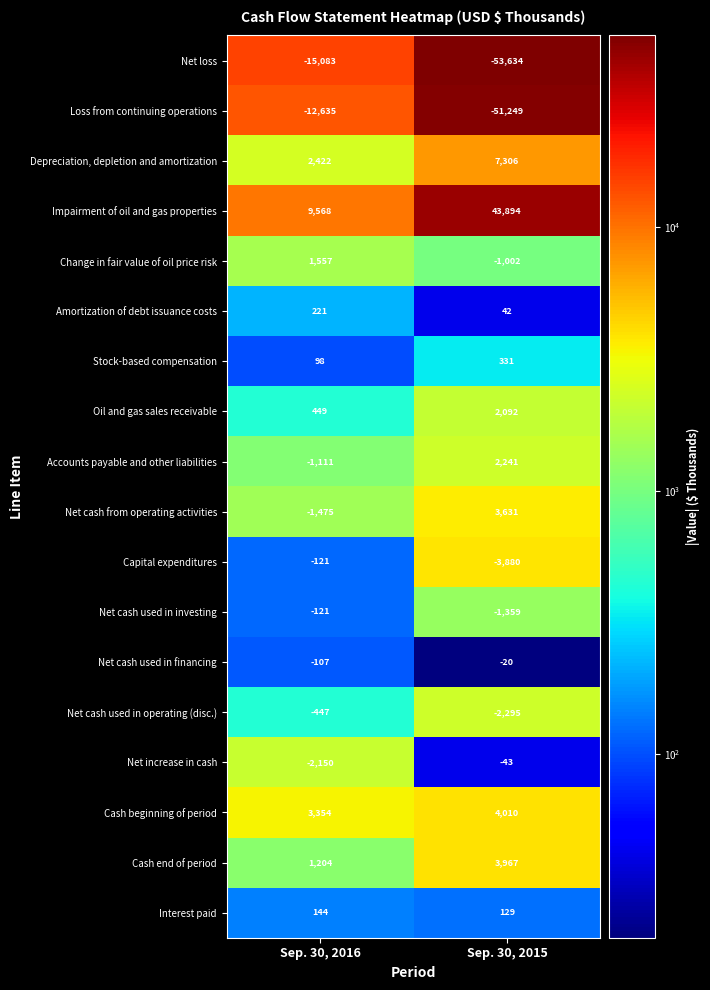

Which series has the largest total across all categories?

Impairment of oil and gas properties